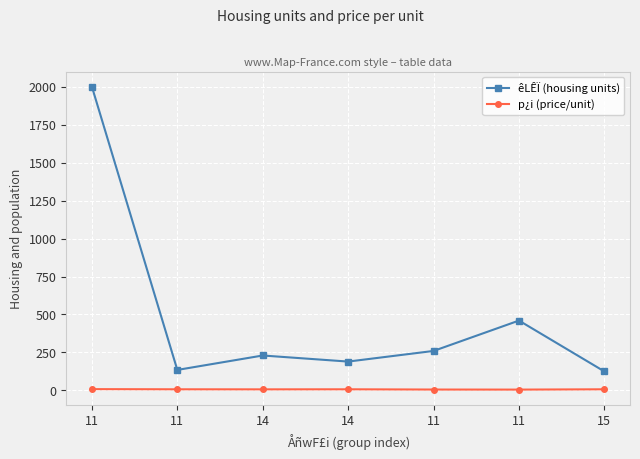

How many lines are shown in the chart?

2